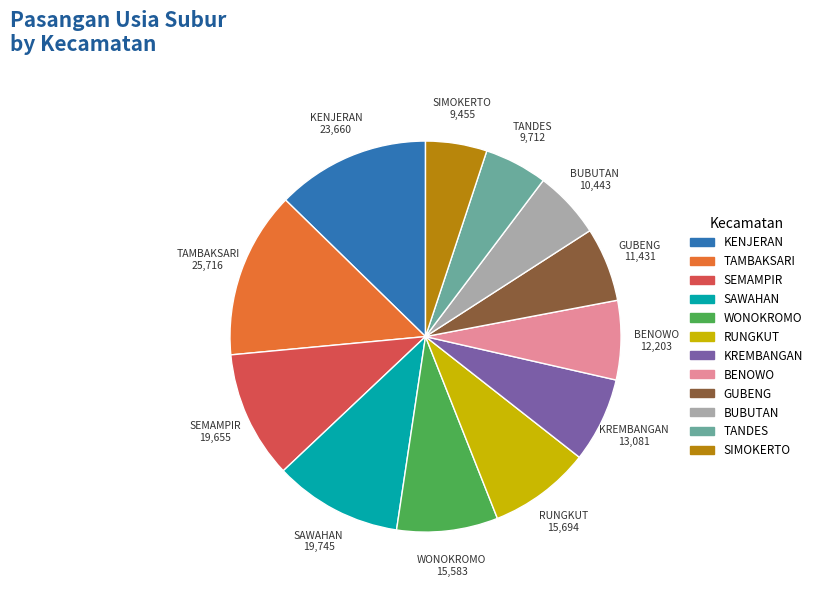

Which slice is the largest?

TAMBAKSARI